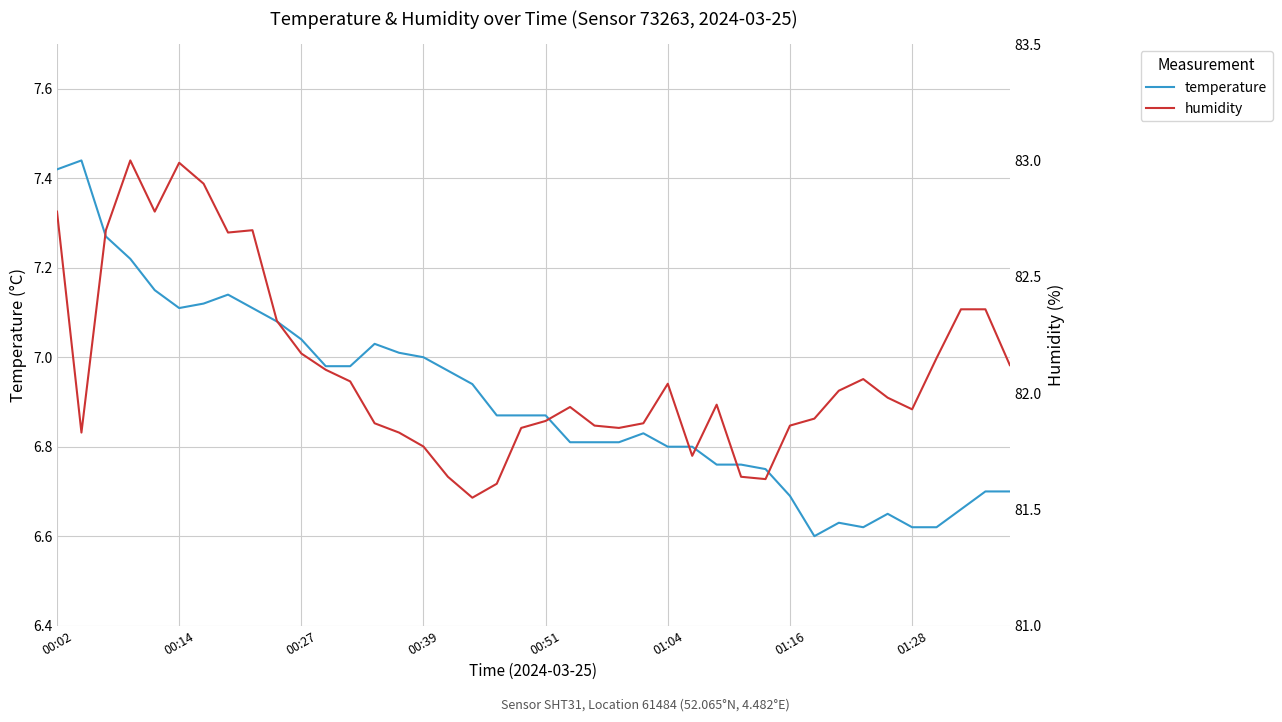

What is the value of the temperature point at the 12th from the left?

7.0